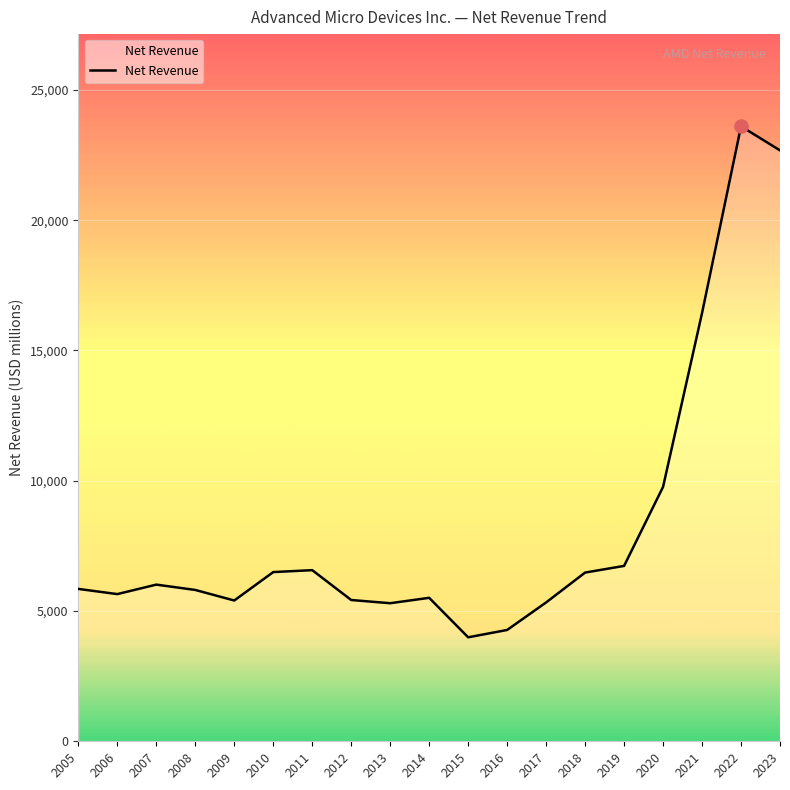

Which has a higher value, 2018 or 2005?

2018